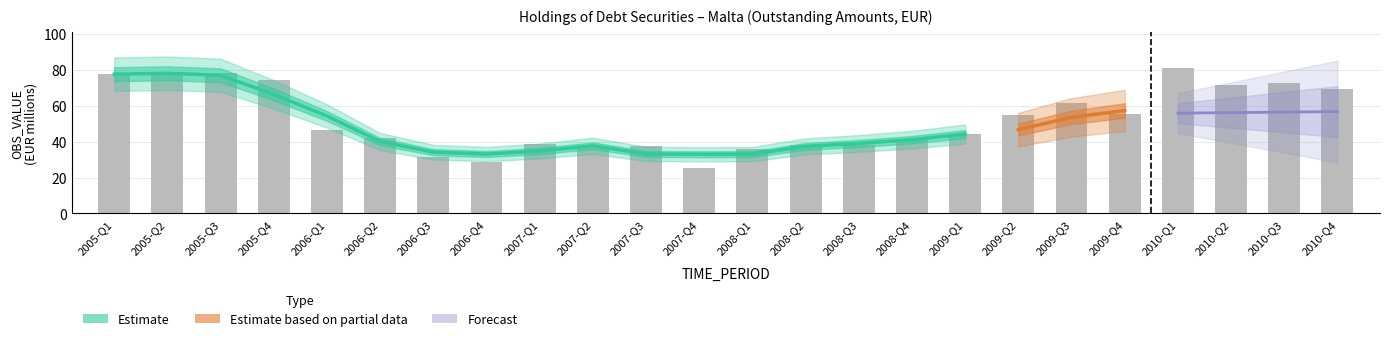

What is the difference between the values at 2006-Q2 and 2005-Q3?

36.0